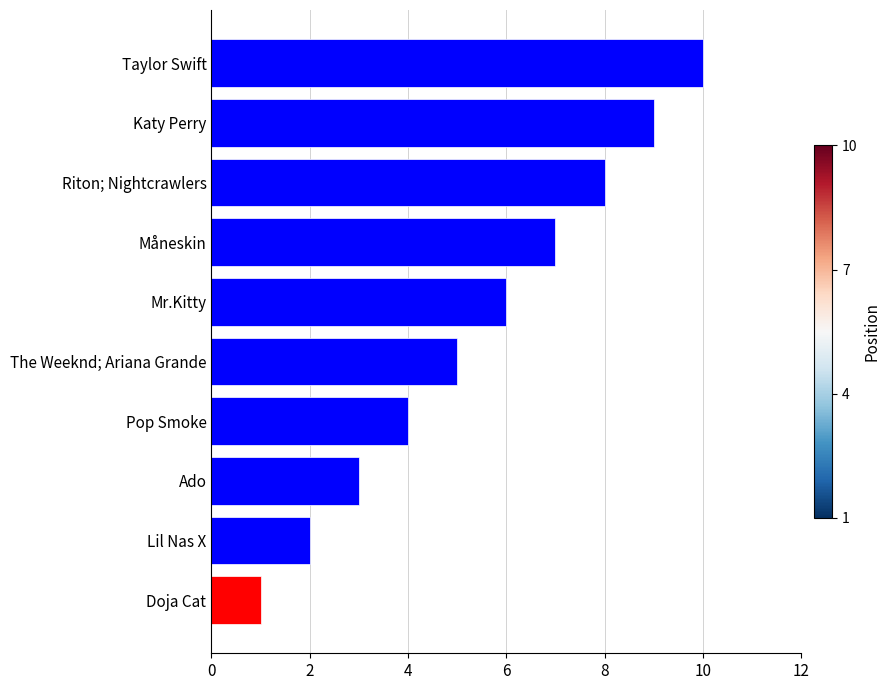

What is the difference between the maximum and minimum values?

9